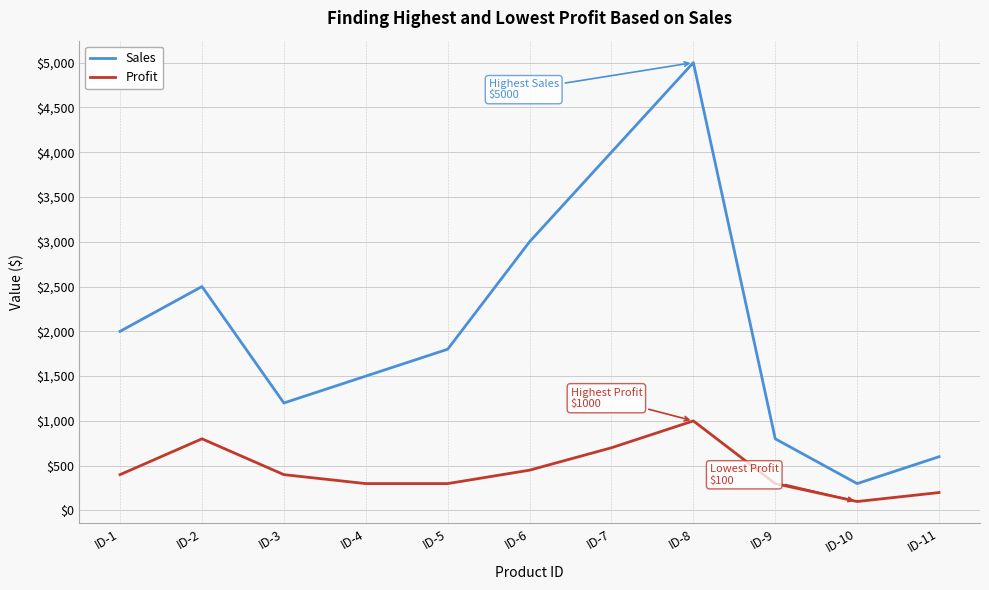

Reading left to right, transcribe all the data shown in this chart.

Sales: 2000	2500	1200	1500	1800	3000	4000	5000	800	300	600
Profit: 400	800	400	300	300	450	700	1000	300	100	200